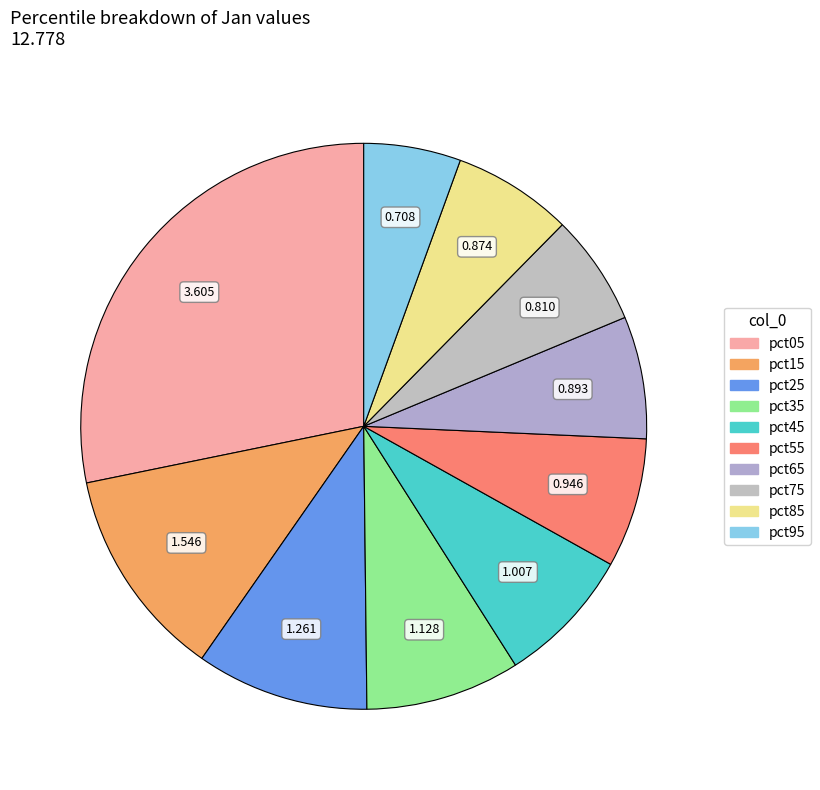

Does any single category account for the majority?

No